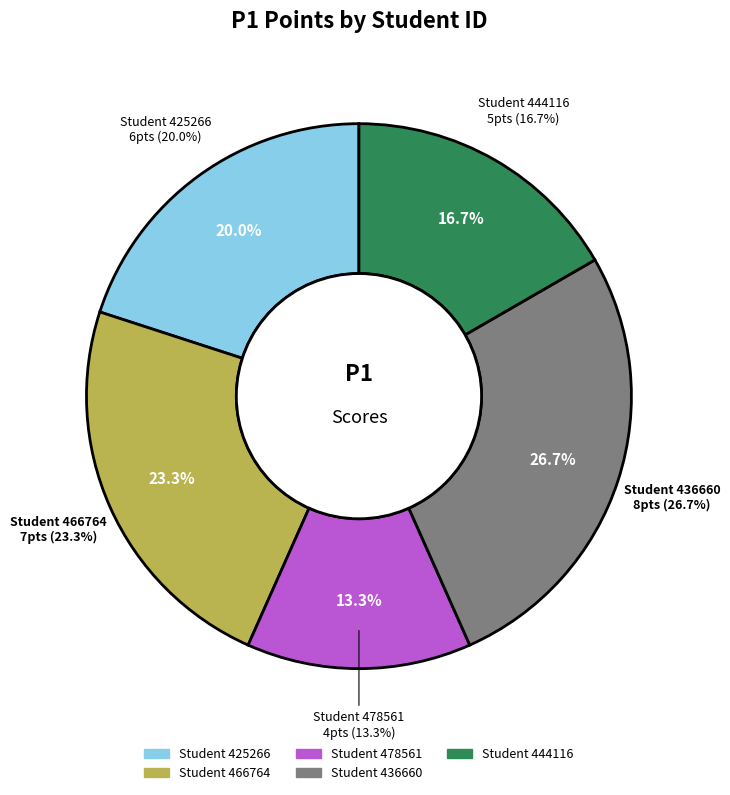

Count the number of slices in the pie.

5